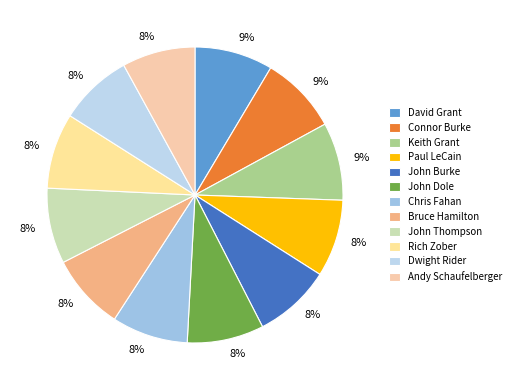

Which category has the smallest portion of the pie?

Andy Schaufelberger